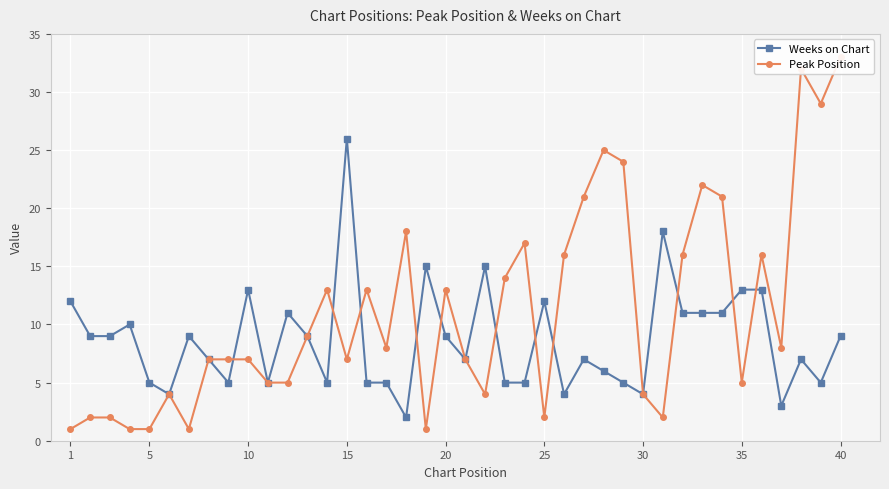

How many data points in Peak Position are above 8?

18